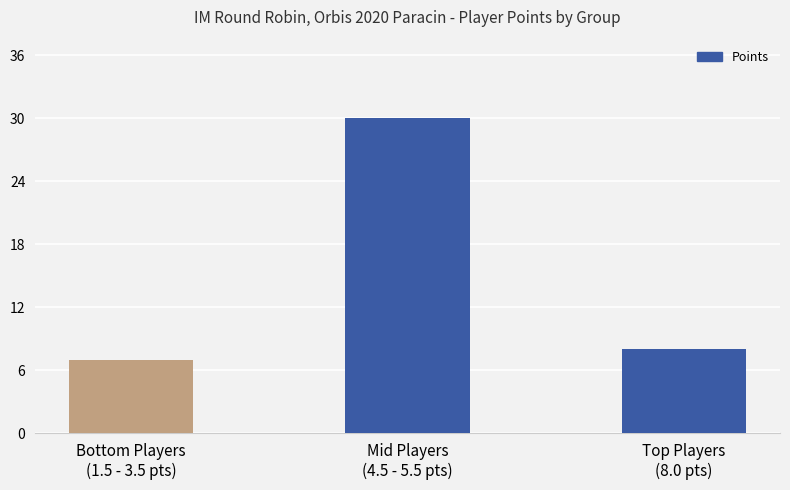

What position from the left is Top Players
(8.0 pts)?

3